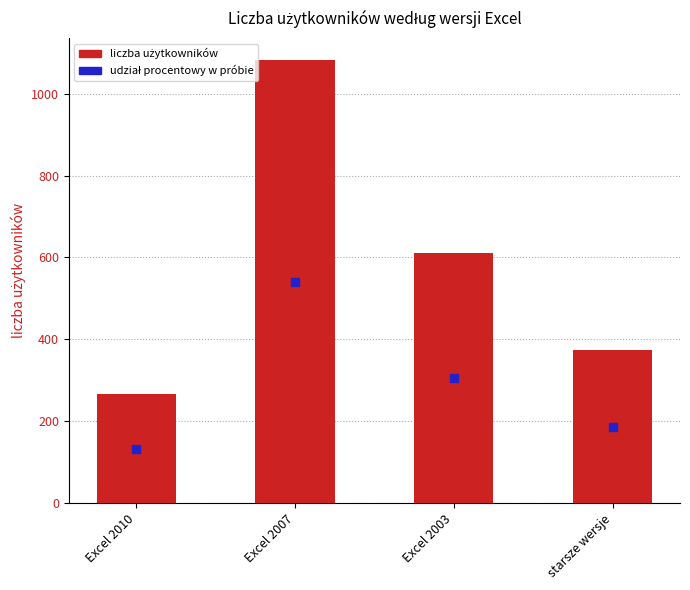

Between Excel 2003 and starsze wersje, which is larger?

Excel 2003